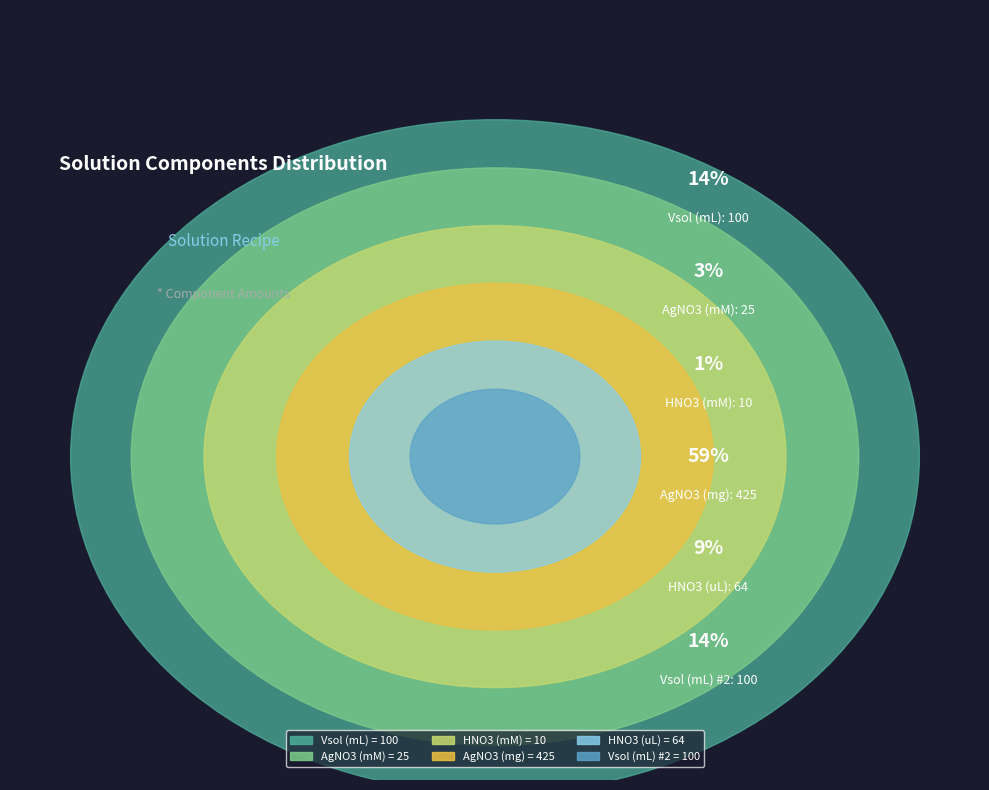

Which category has the biggest portion of the pie?

AgNO3 (mg)